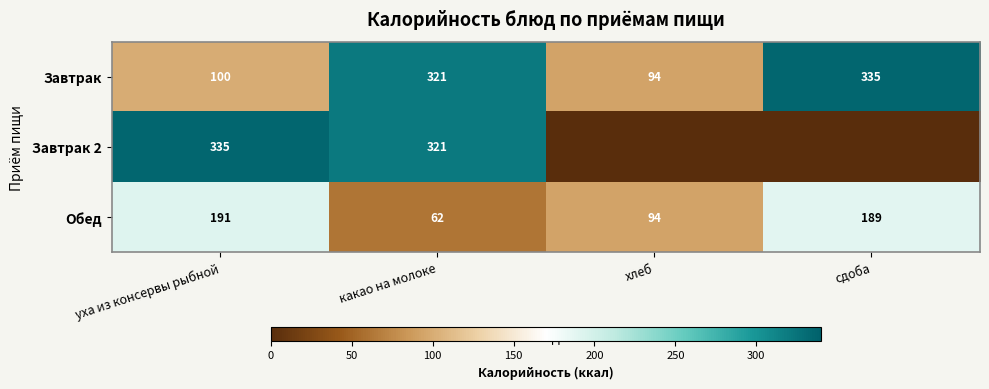

Is it true that Завтрак 2 equals 142.7 at какао на молоке?

False